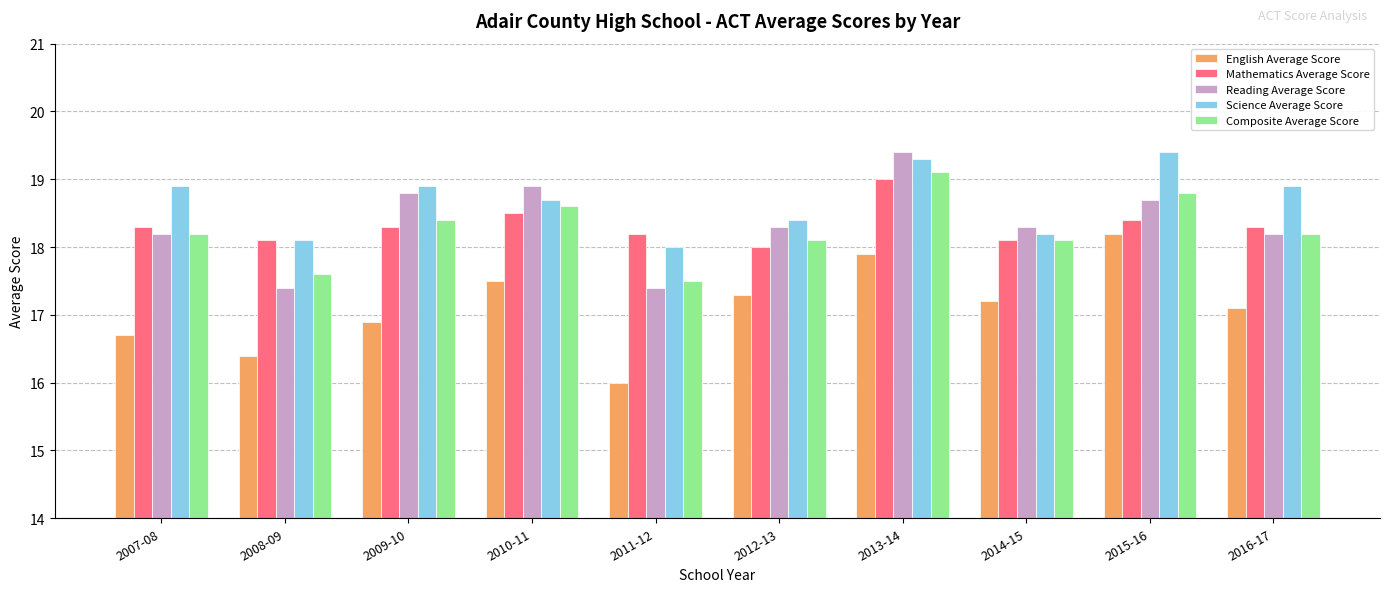

Between 2010-11 and 2012-13, which series saw the biggest shift?

Reading Average Score